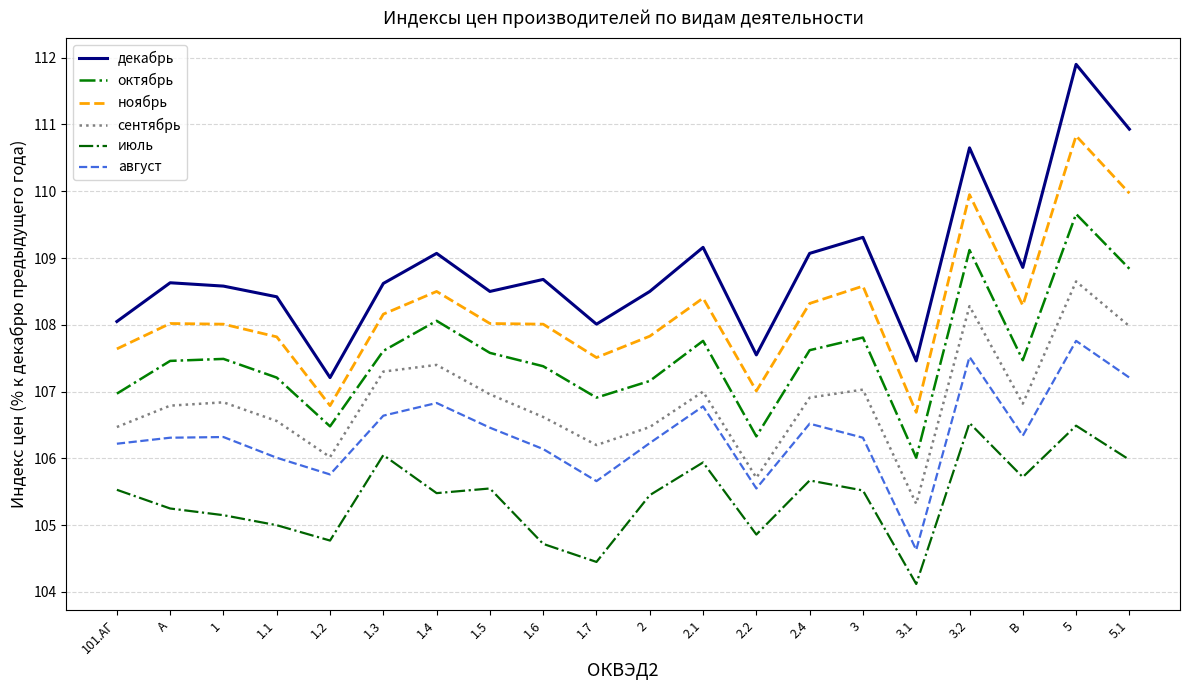

How many lines are shown in the chart?

6